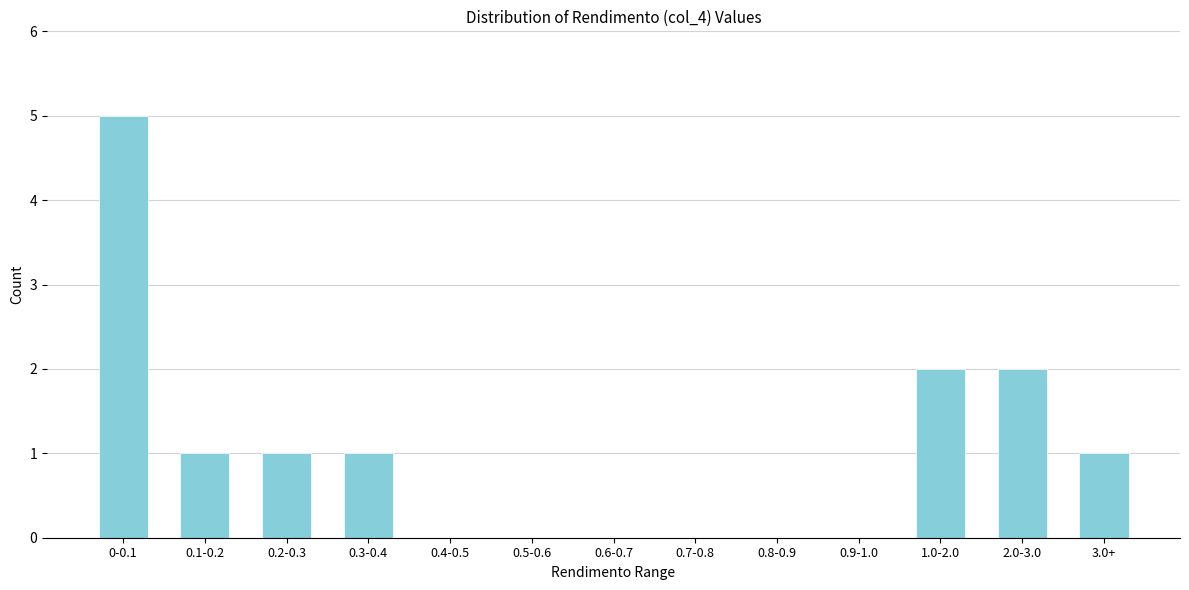

Reading left to right, what are all the values shown in this chart?

0-0.1=5	0.1-0.2=1	0.2-0.3=1	0.3-0.4=1	0.4-0.5=0	0.5-0.6=0	0.6-0.7=0	0.7-0.8=0	0.8-0.9=0	0.9-1.0=0	1.0-2.0=2	2.0-3.0=2	3.0+=1